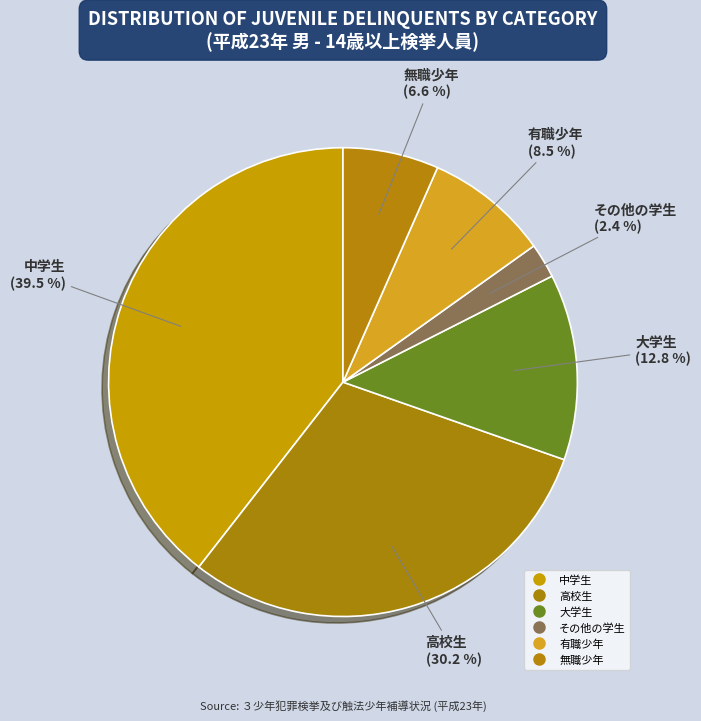

The 無職少年 slice represents 12% of the pie. True or false?

False